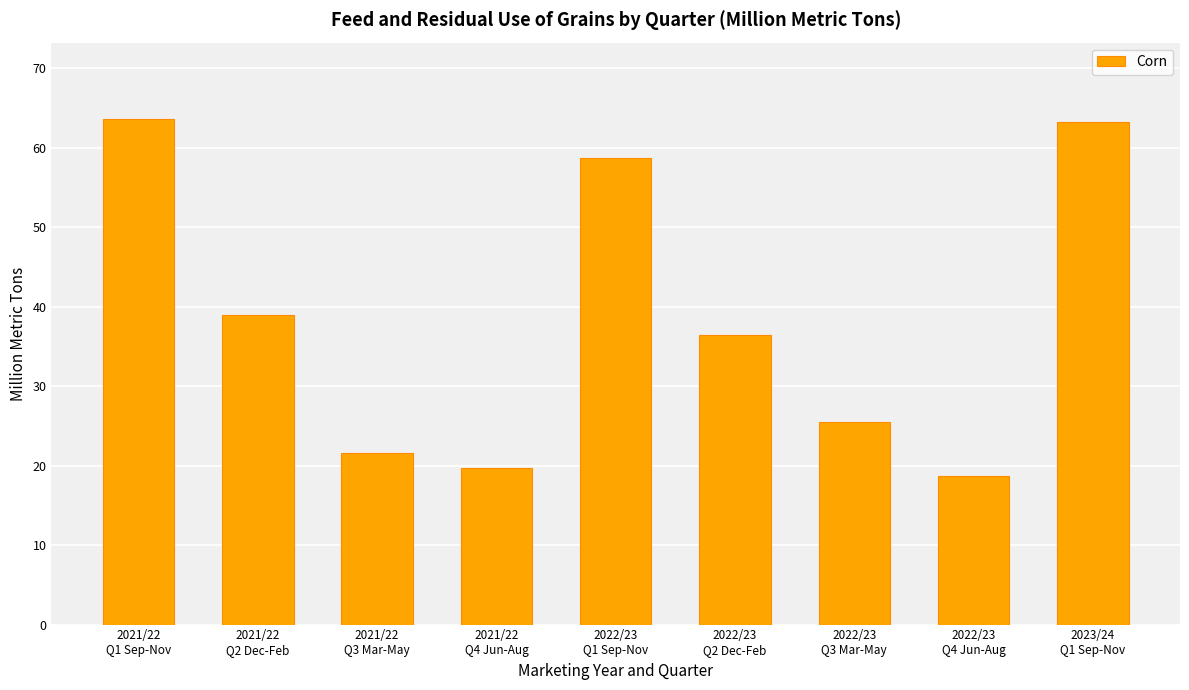

How many series are shown in this chart?

1